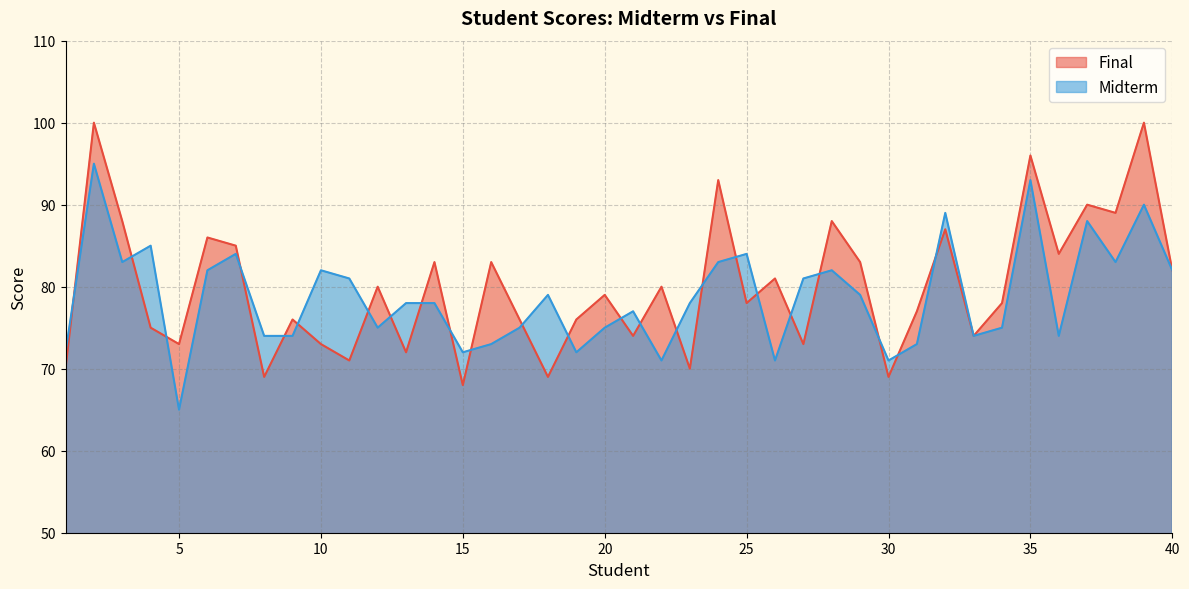

After their last crossing, which series has the higher values: Midterm or Final?

Midterm